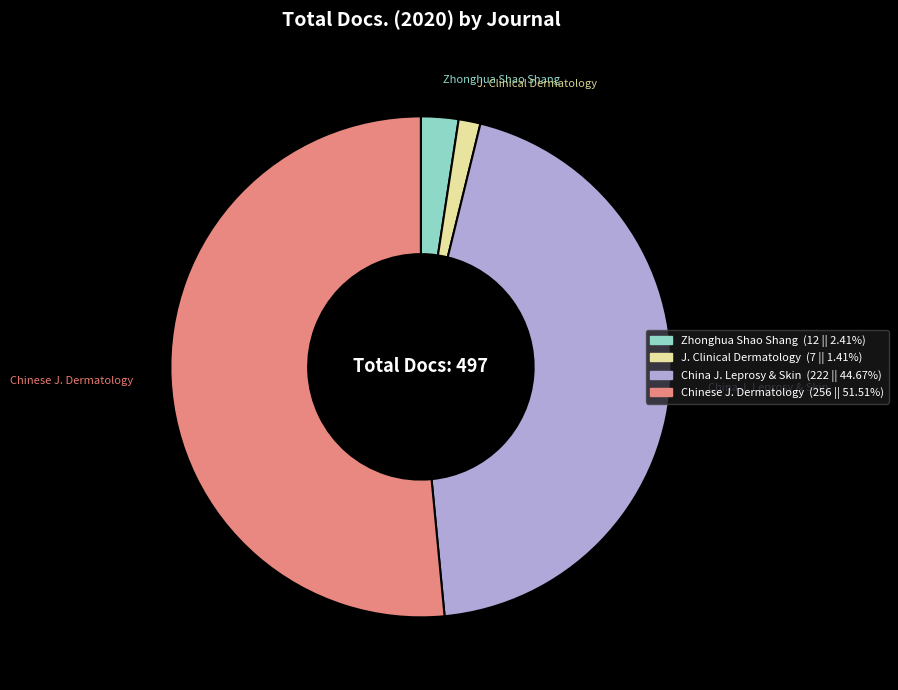

Is there any slice that represents more than half of the pie?

Yes